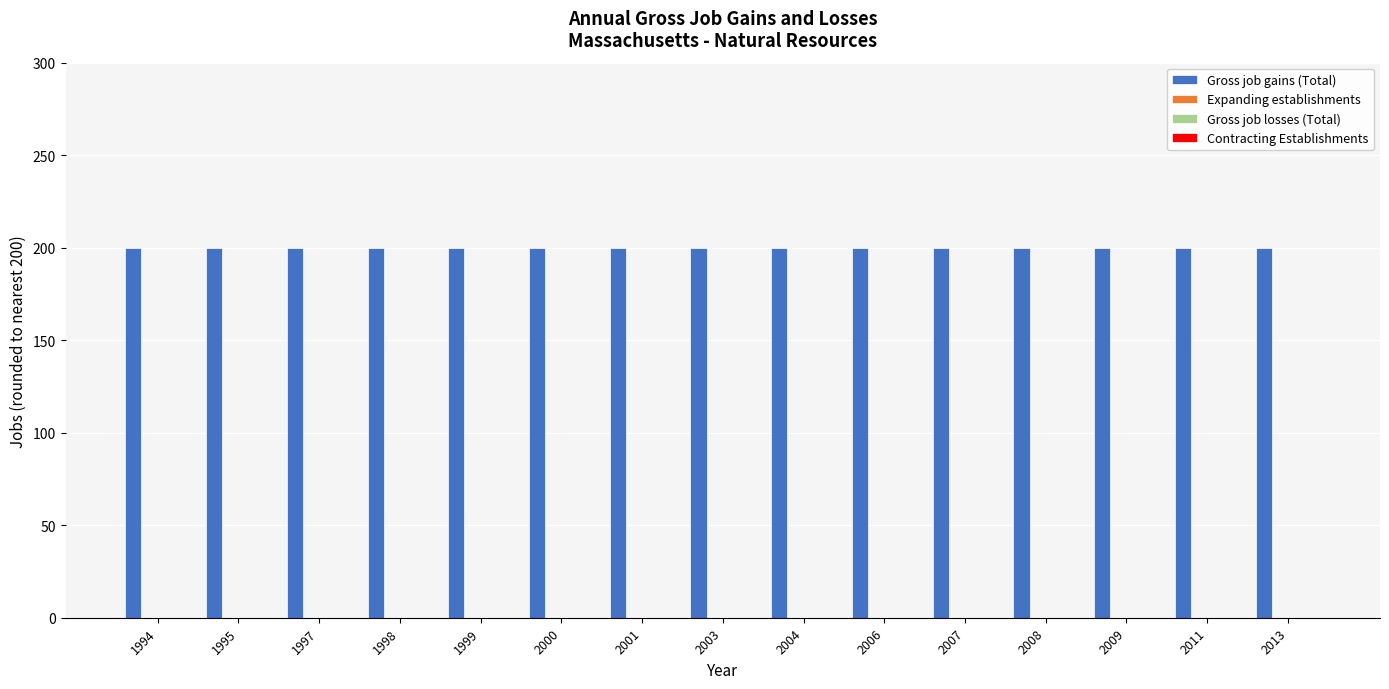

Rank the categories by Gross job gains (Total) value from lowest to highest.

1994, 1995, 1997, 1998, 1999, 2000, 2001, 2003, 2004, 2006, 2007, 2008, 2009, 2011, 2013